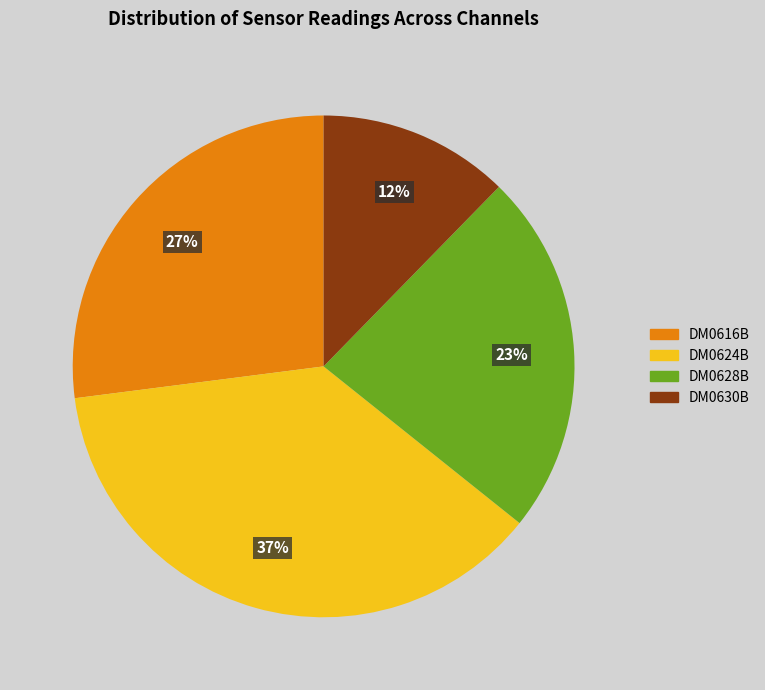

To the nearest percent, what is the difference between the largest and smallest slice percentages?

25%